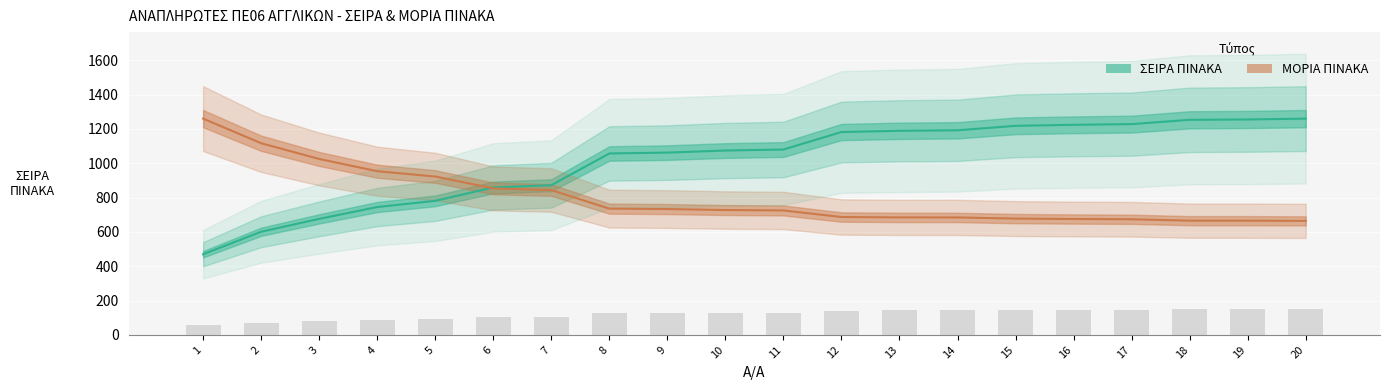

Which series has the largest range (max minus min)?

ΣΕΙΡΑ ΠΙΝΑΚΑ